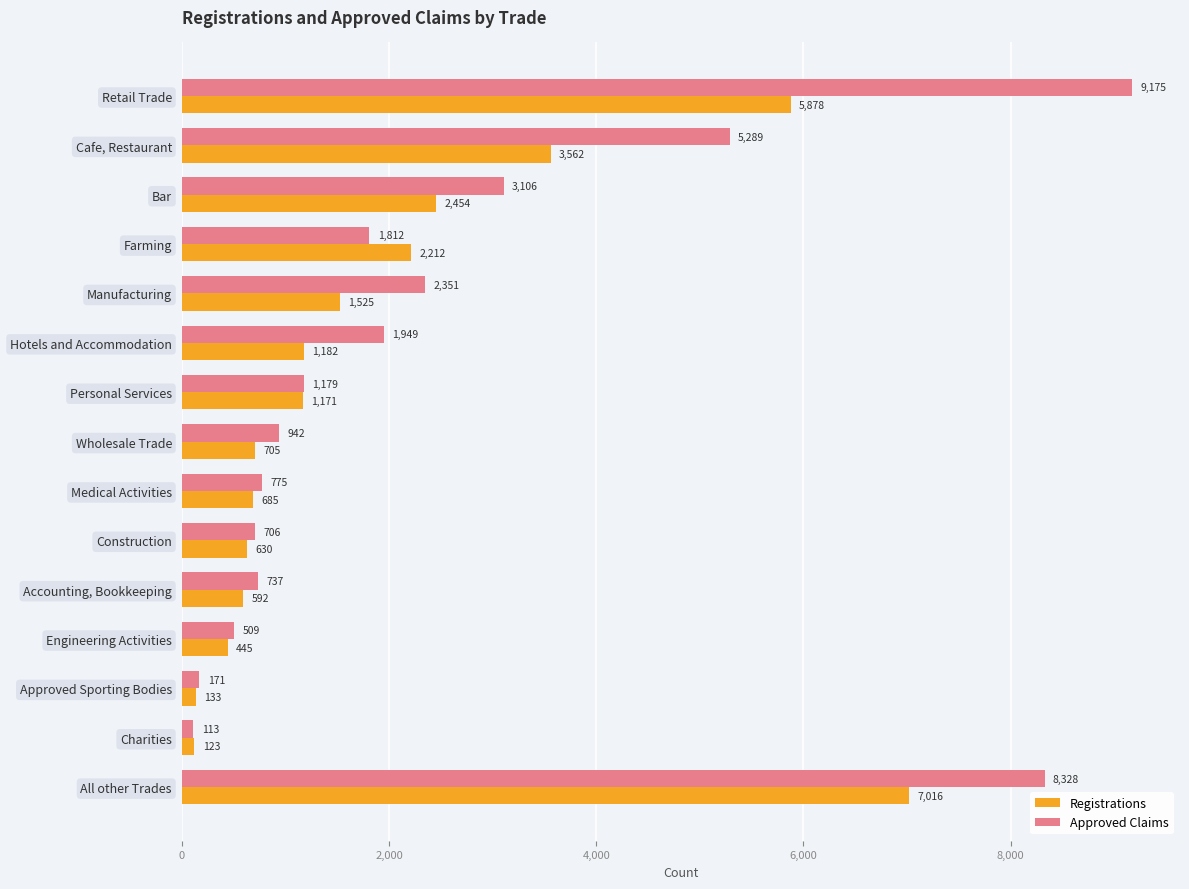

What is the greatest value displayed?

9175